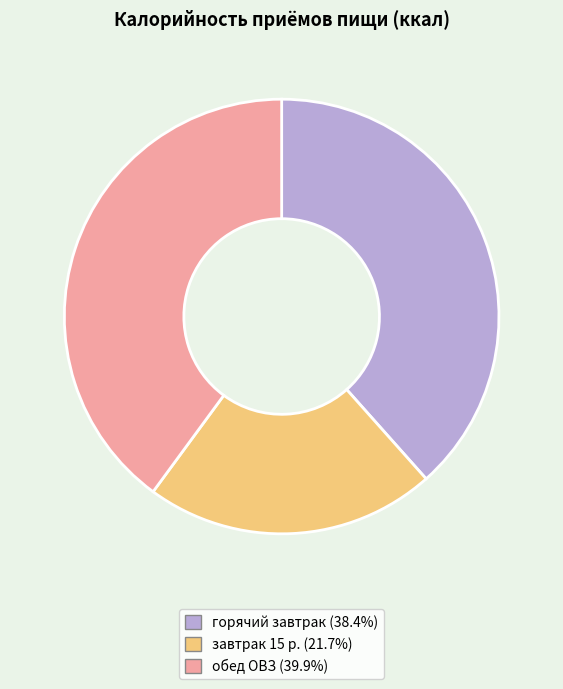

The обед ОВЗ slice represents 40% of the pie. True or false?

True